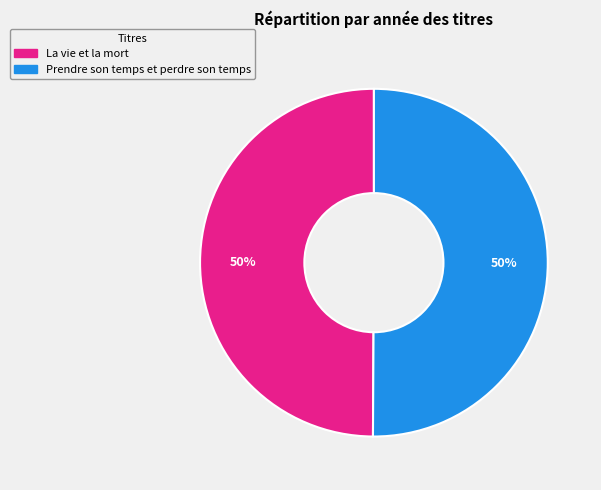

How many segments does this pie chart have?

2